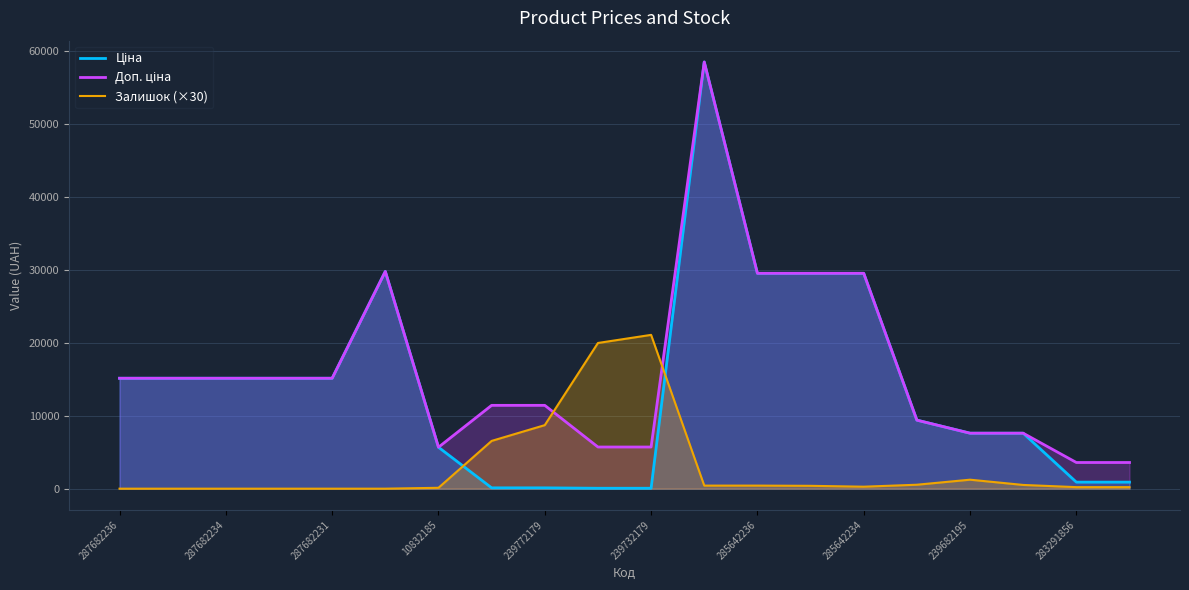

What is the difference between the highest and lowest values at 287682231?

15120.0